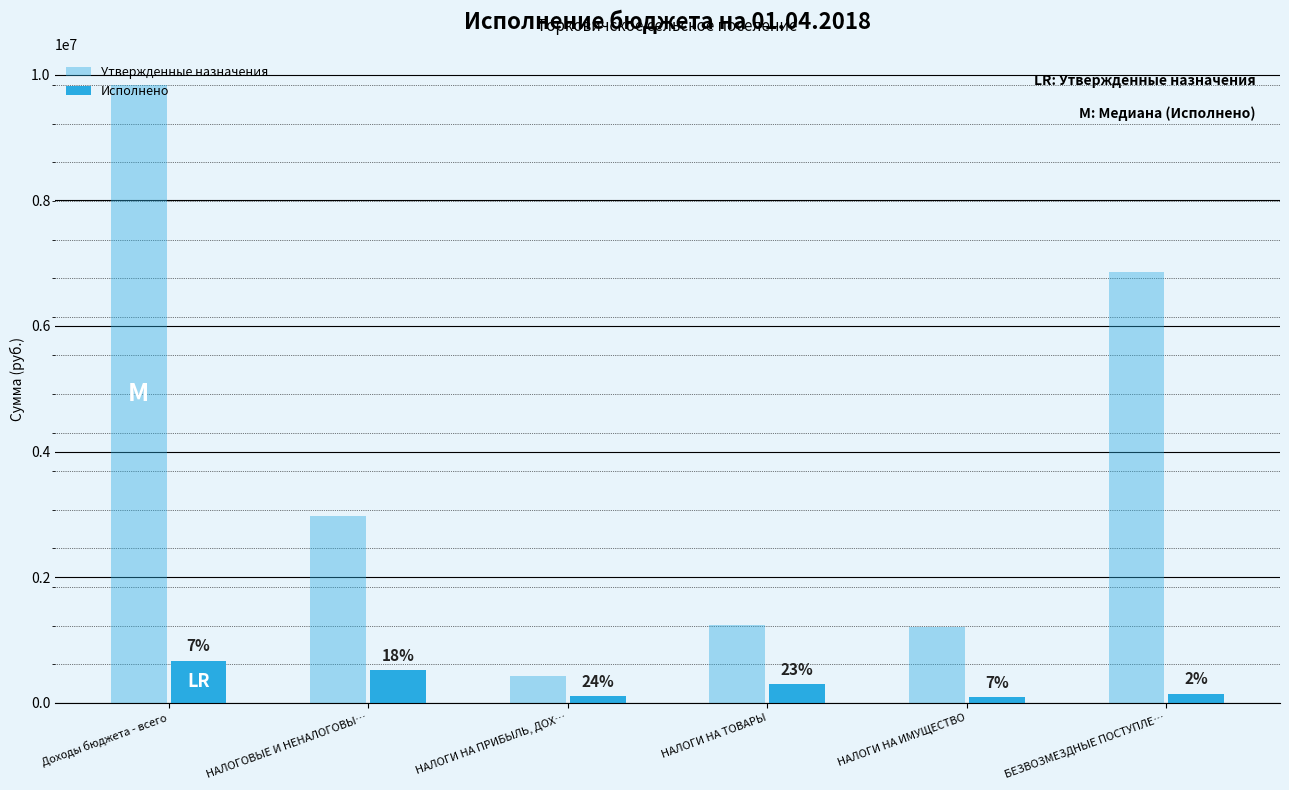

Reading left to right, transcribe all the data shown in this chart.

Утвержденные назначения: Доходы бюджета - всего=9829300.0	НАЛОГОВЫЕ И НЕНАЛОГОВЫ…=2974900.0	НАЛОГИ НА ПРИБЫЛЬ, ДОХ…=420000.0	НАЛОГИ НА ТОВАРЫ=1246000.0	НАЛОГИ НА ИМУЩЕСТВО=1210000.0	БЕЗВОЗМЕЗДНЫЕ ПОСТУПЛЕ…=6854400.0
Исполнено: Доходы бюджета - всего=671627.1	НАЛОГОВЫЕ И НЕНАЛОГОВЫ…=525303.1	НАЛОГИ НА ПРИБЫЛЬ, ДОХ…=101537.0	НАЛОГИ НА ТОВАРЫ=292029.0	НАЛОГИ НА ИМУЩЕСТВО=89571.1	БЕЗВОЗМЕЗДНЫЕ ПОСТУПЛЕ…=146324.0